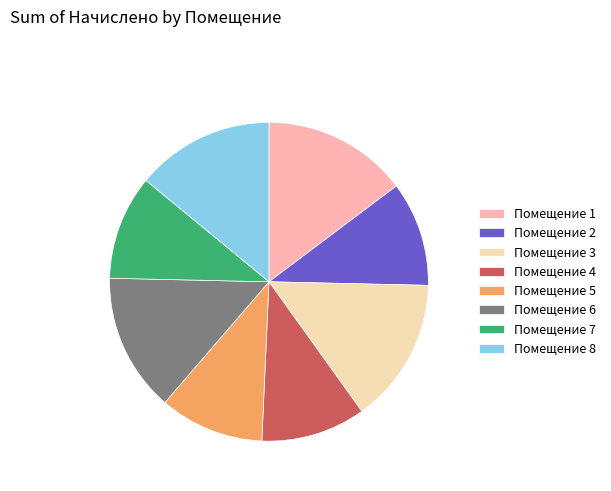

How many segments does this pie chart have?

8